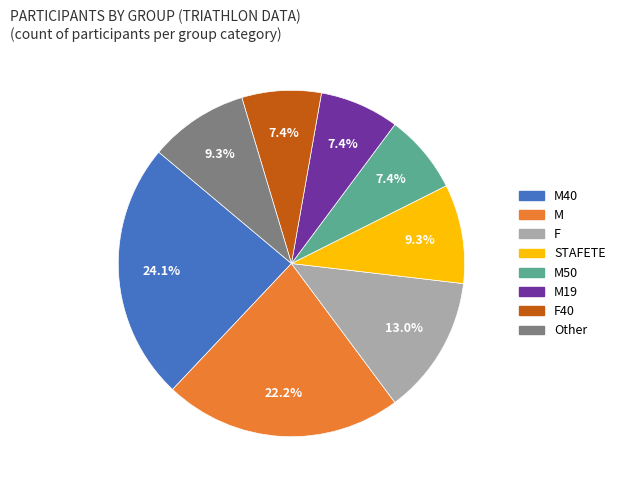

Is there a majority slice in this chart?

No